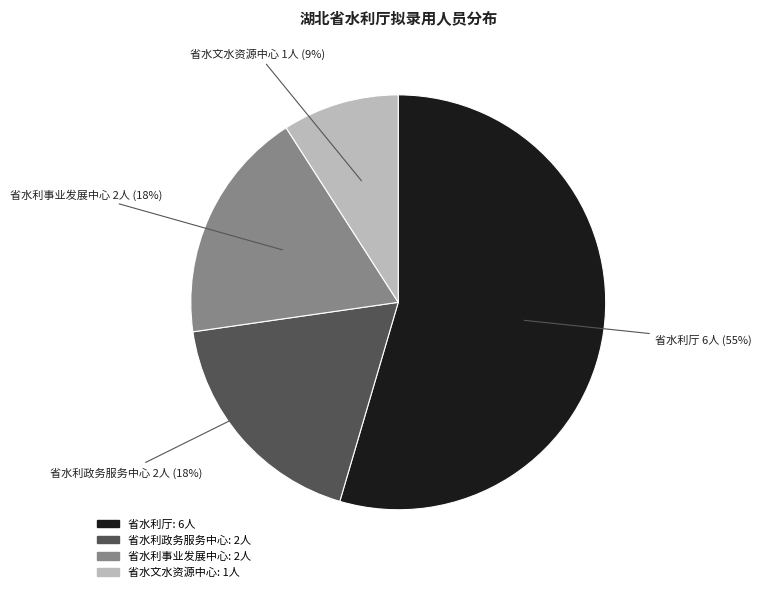

How many segments does this pie chart have?

4